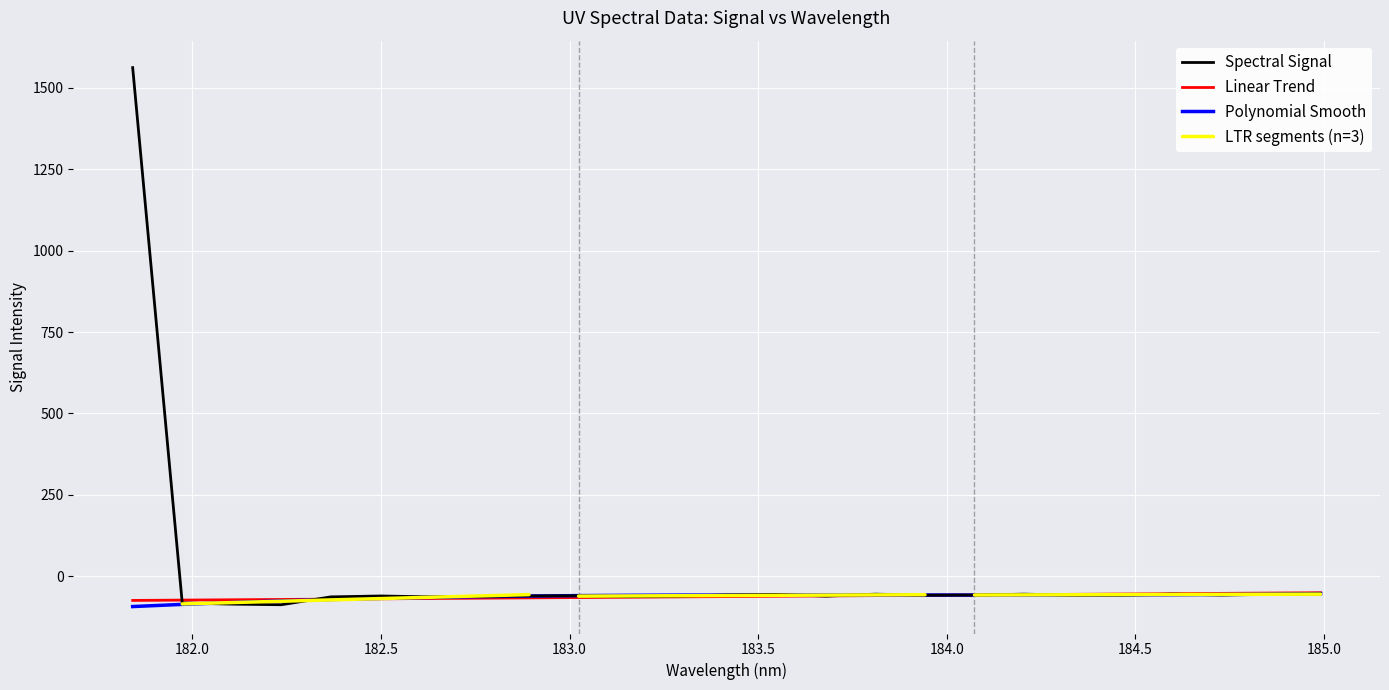

Count the number of values greater than -57.

7